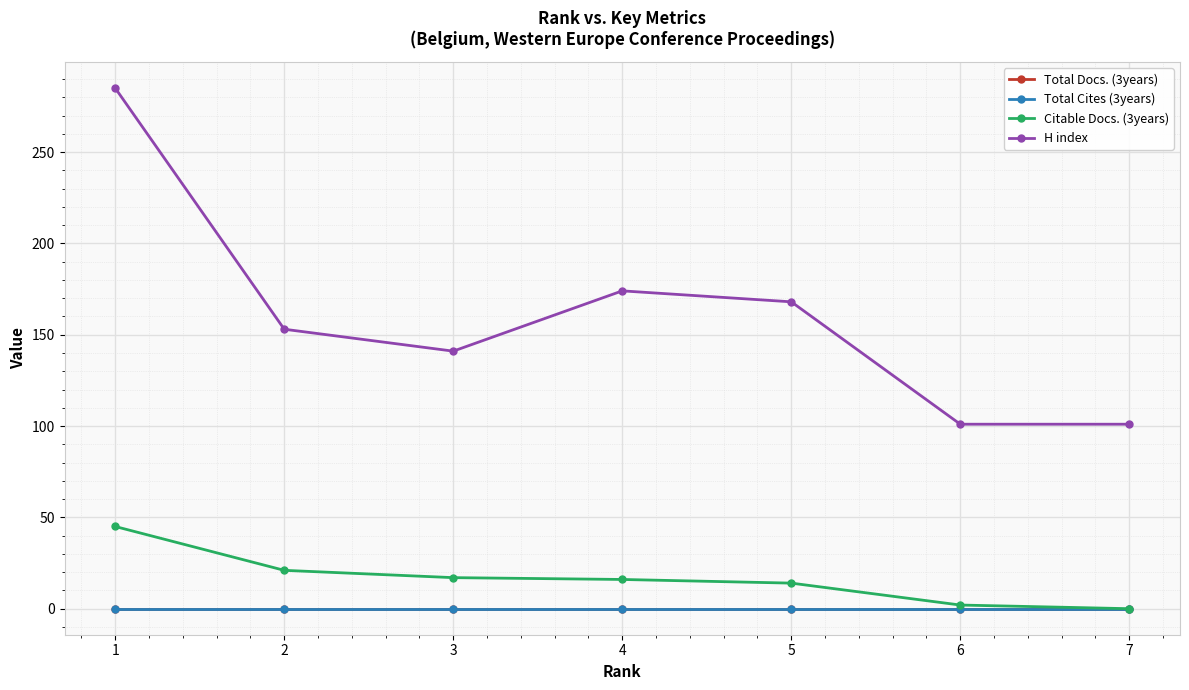

What is the total value across all series at 6?

103